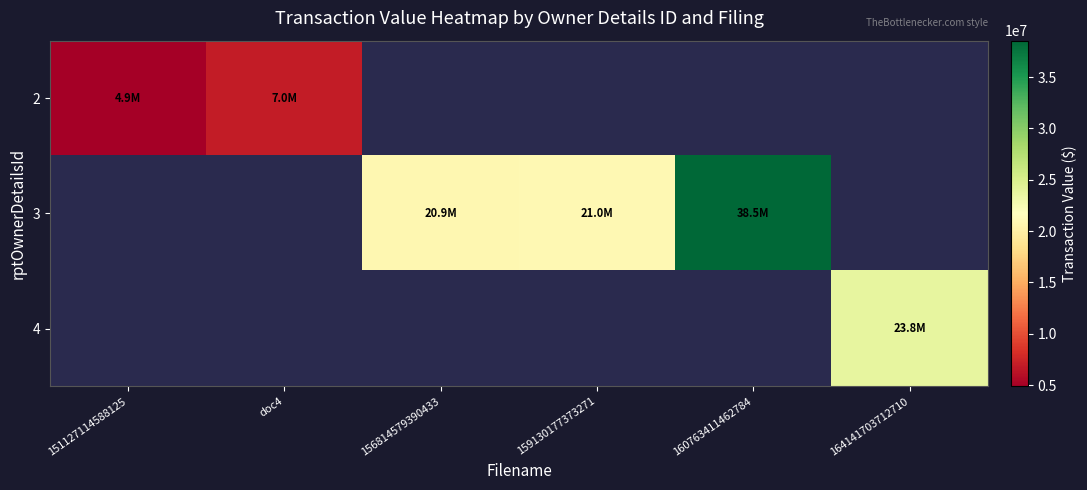

What is the sum of the 3 values at 159130177373271 and 156814579390433?

41906250.0